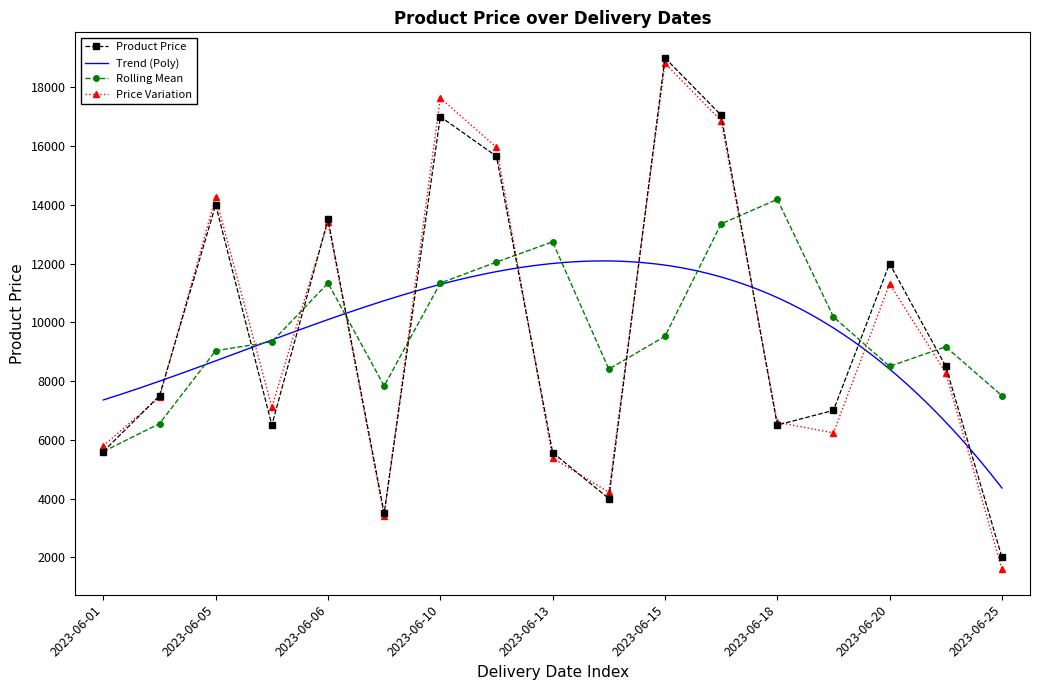

In Price Variation, how many points are lower than both neighbors (excluding endpoints)?

4